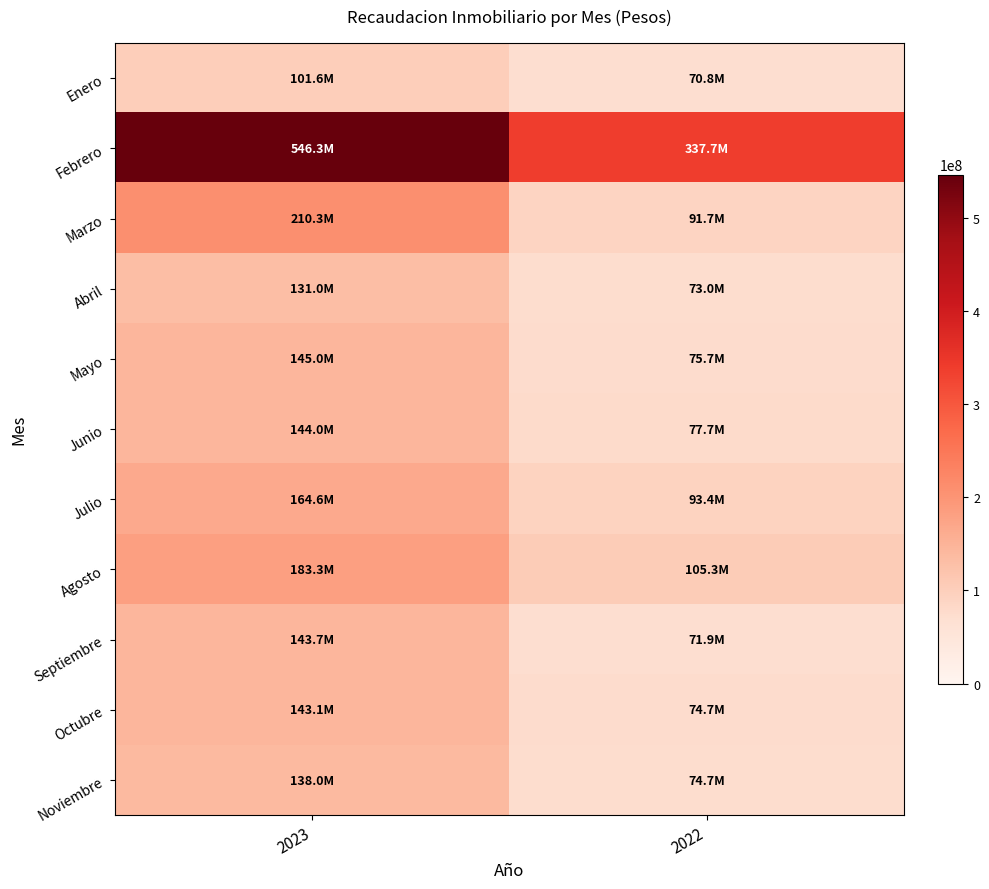

Reading left to right, list all the values displayed in this chart.

Enero: 2023=101565864.6	2022=70768799.8
Febrero: 2023=546314251.1	2022=337725966.6
Marzo: 2023=210281857.9	2022=91716166.5
Abril: 2023=130956015.3	2022=72983079.2
Mayo: 2023=144958615.6	2022=75702932.2
Junio: 2023=143952454.5	2022=77669212.6
Julio: 2023=164600396.7	2022=93360859.6
Agosto: 2023=183259023.1	2022=105320171.1
Septiembre: 2023=143692052.2	2022=71869566.1
Octubre: 2023=143119561.7	2022=74693797.2
Noviembre: 2023=137967461.9	2022=74663032.1